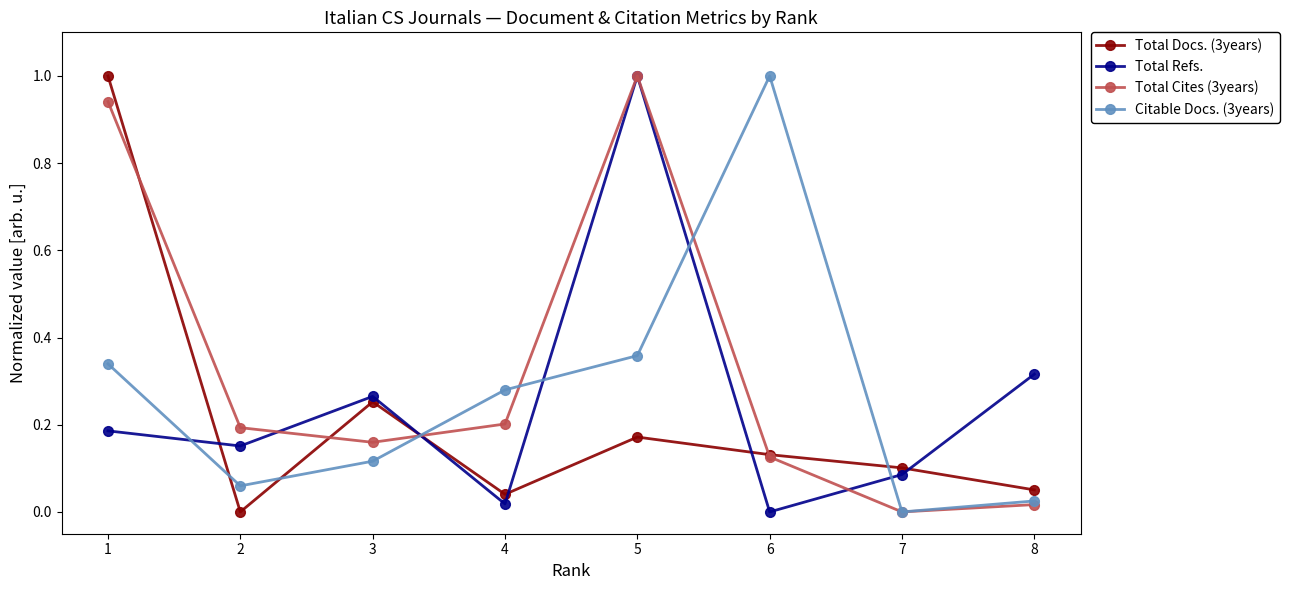

Rank the series by their average value, from highest to lowest.

Total Cites (3years), Citable Docs. (3years), Total Refs., Total Docs. (3years)